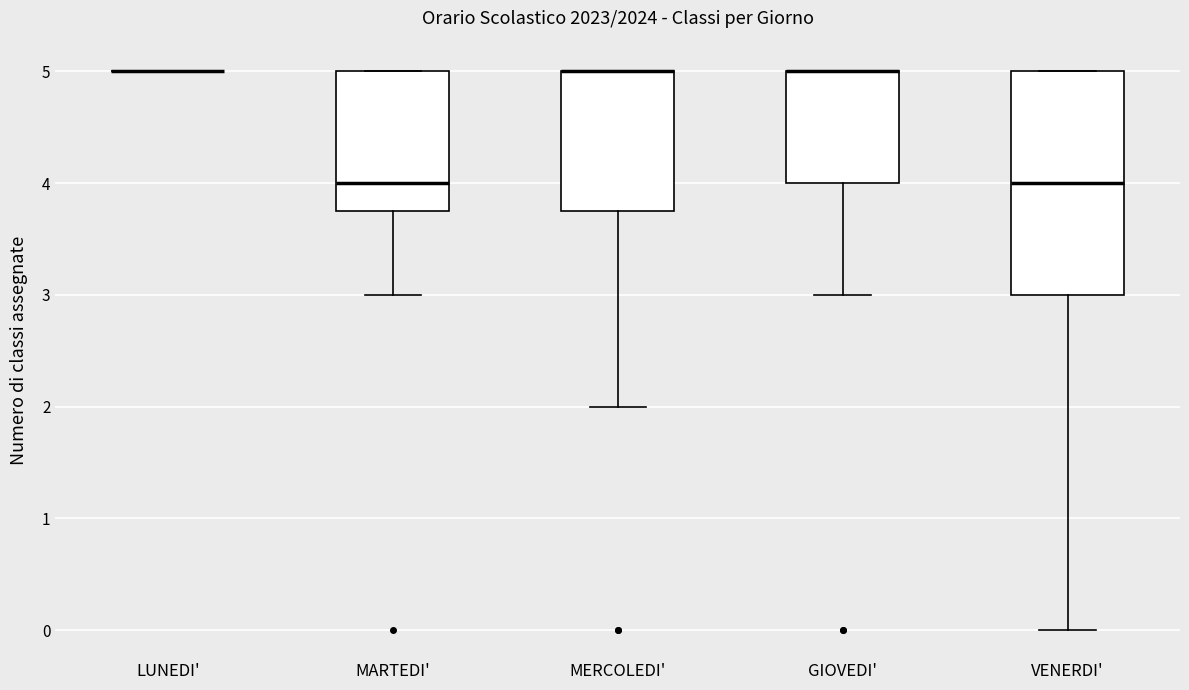

Reading left to right, read every box against the y-axis: the position of its median line, the range the box covers, and the ends of its whiskers. The values are not printed on the chart, so give them approximately, as read against the axis.

LUNEDI': box collapsed to a line at 5.0, whiskers 5.0 to 5.0
MARTEDI': median 4.0, box 3.8 to 5.0, whiskers 3.0 to 5.0
MERCOLEDI': median 5.0 (drawn on the box's upper edge), box 3.8 to 5.0, whiskers 2.0 to 5.0
GIOVEDI': median 5.0 (drawn on the box's upper edge), box 4.0 to 5.0, whiskers 3.0 to 5.0
VENERDI': median 4.0, box 3.0 to 5.0, whiskers 0.0 to 5.0